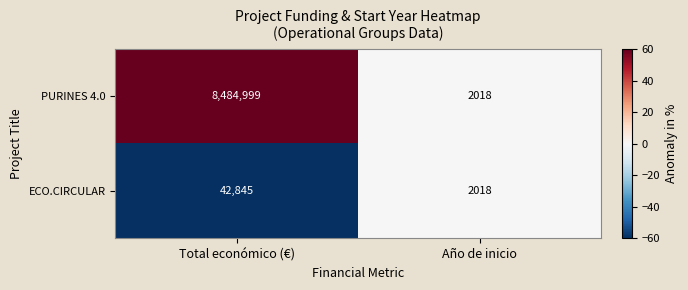

Reading right to left, list all the values displayed in this chart.

PURINES 4.0: Año de inicio=2018	Total económico (€)=8484999
ECO.CIRCULAR: Año de inicio=2018	Total económico (€)=42845